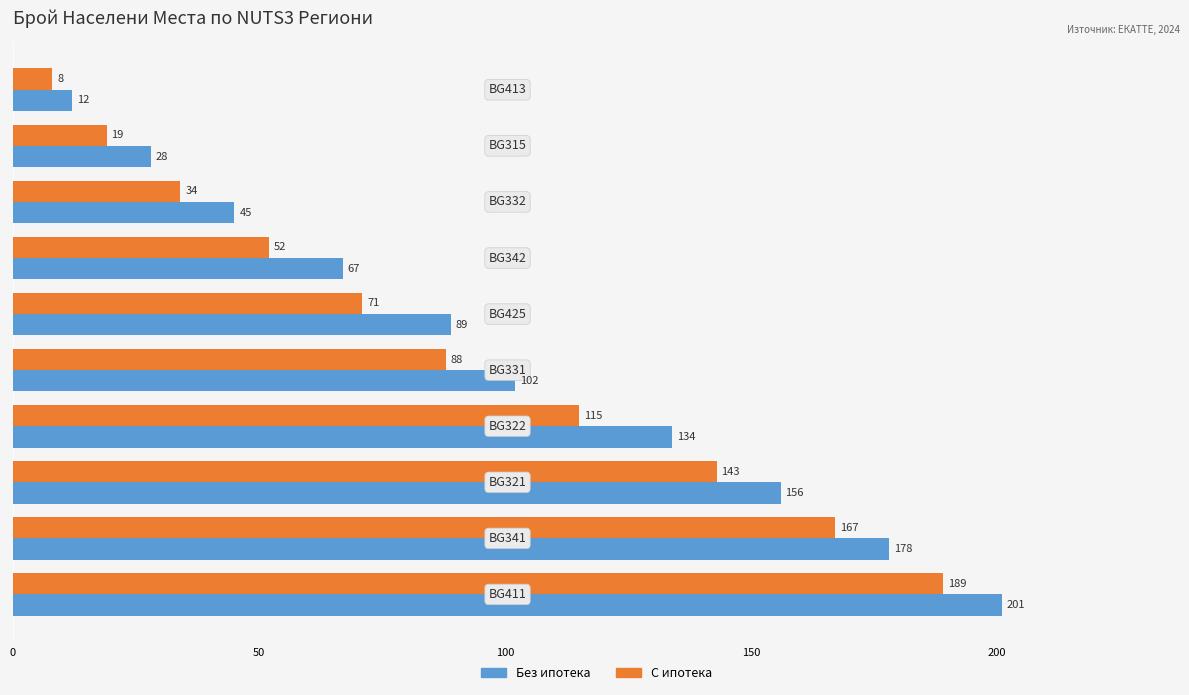

Which series has the largest range (max minus min)?

Без ипотека